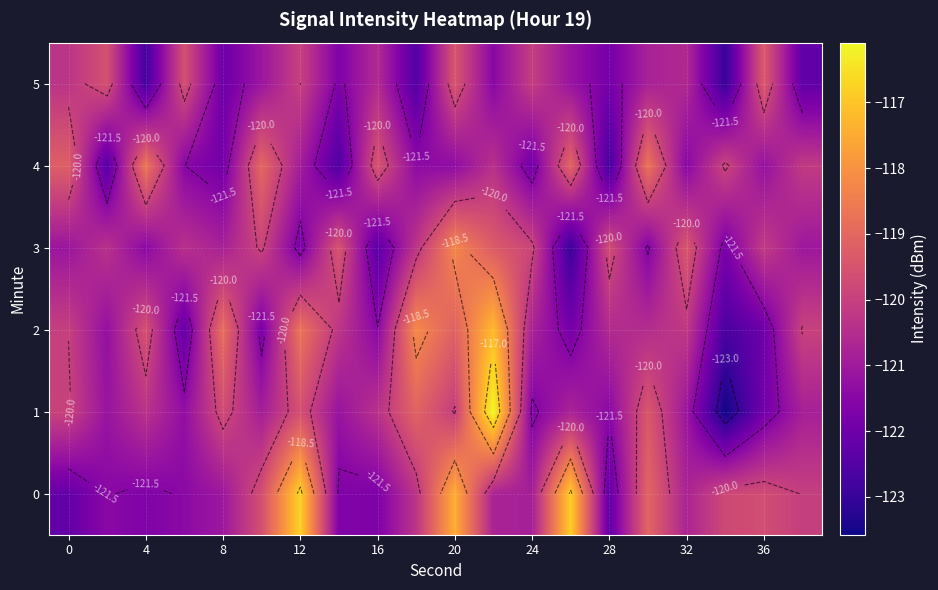

What is the difference between the highest and lowest values at 4?

4.1